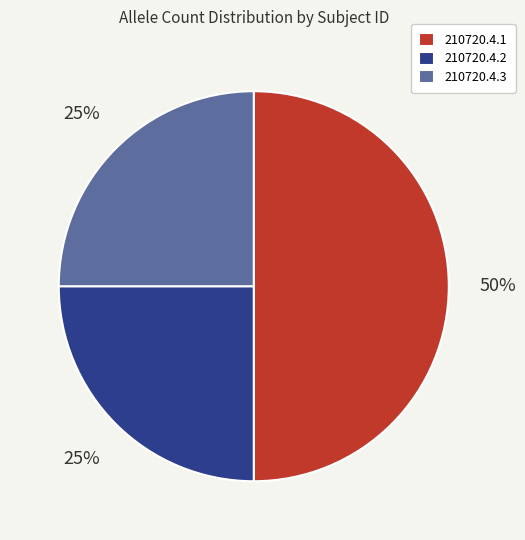

Do 210720.4.1 and 210720.4.3 together represent more than half of the pie?

Yes